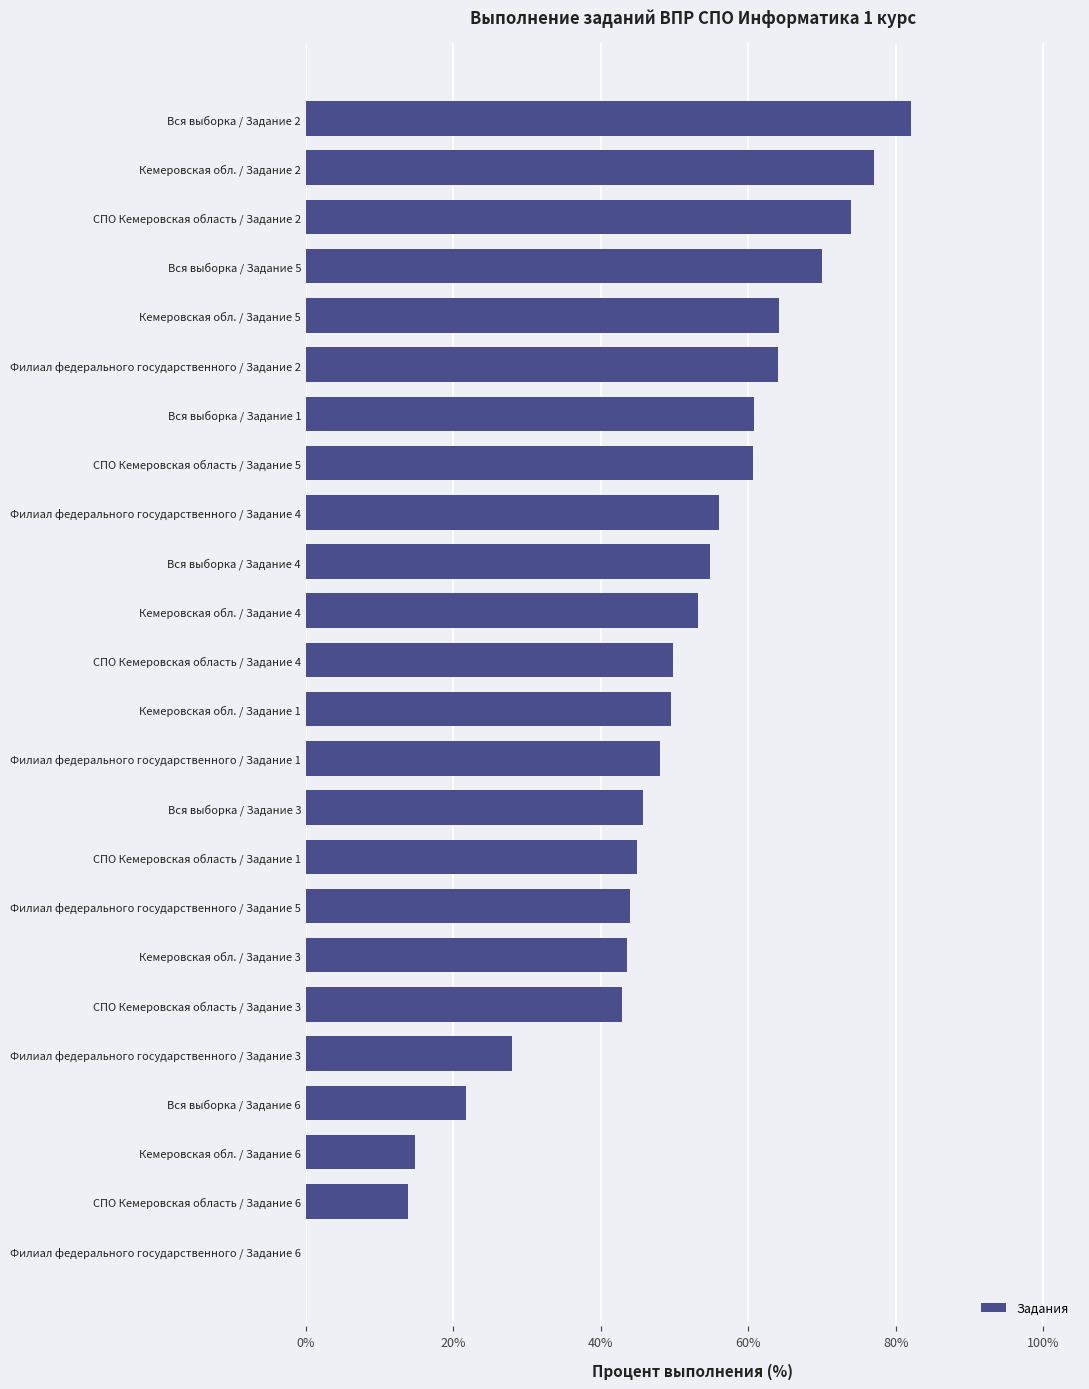

What is the change in value from Вся выборка / Задание 1 to Филиал федерального государственного / Задание 2?

+3.2